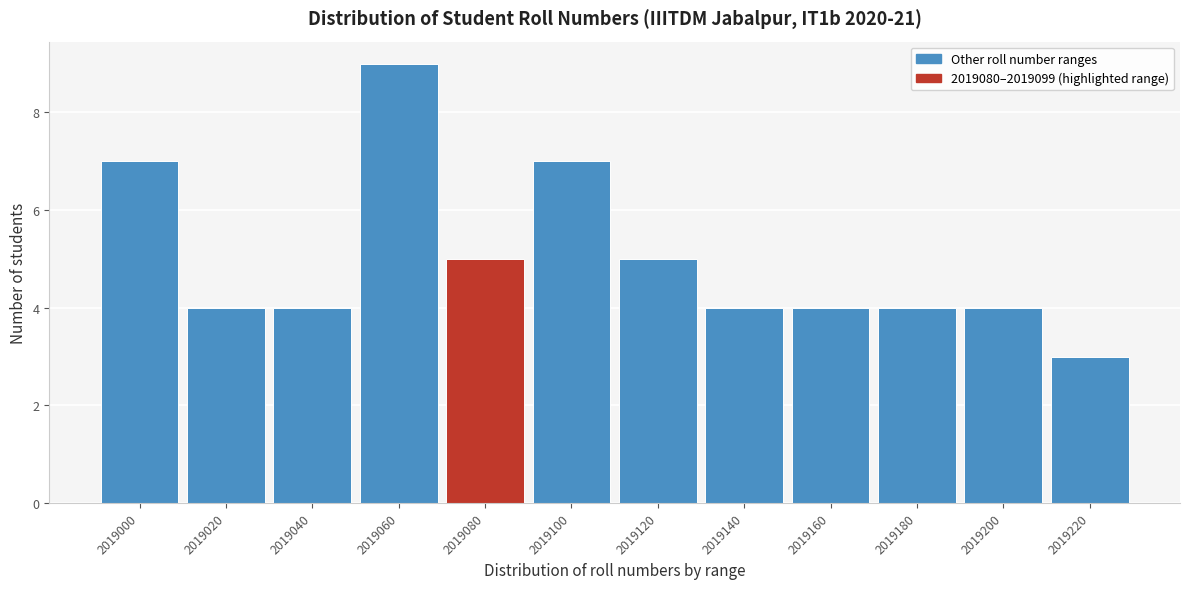

Reading left to right, transcribe all the data shown in this chart.

2019000=7	2019020=4	2019040=4	2019060=9	2019080=5	2019100=7	2019120=5	2019140=4	2019160=4	2019180=4	2019200=4	2019220=3